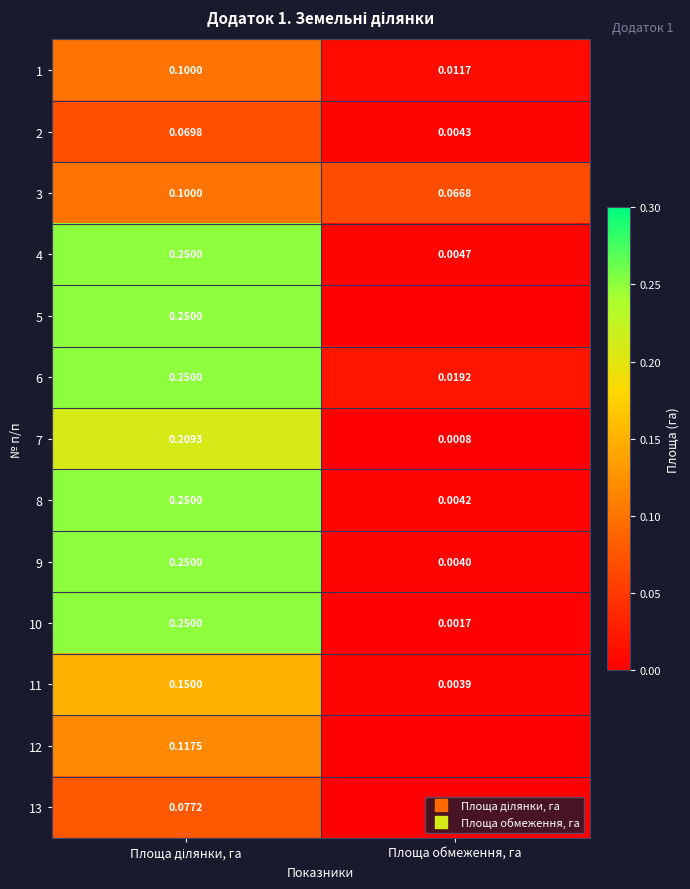

At how many categories does at least one series exceed 0?

2